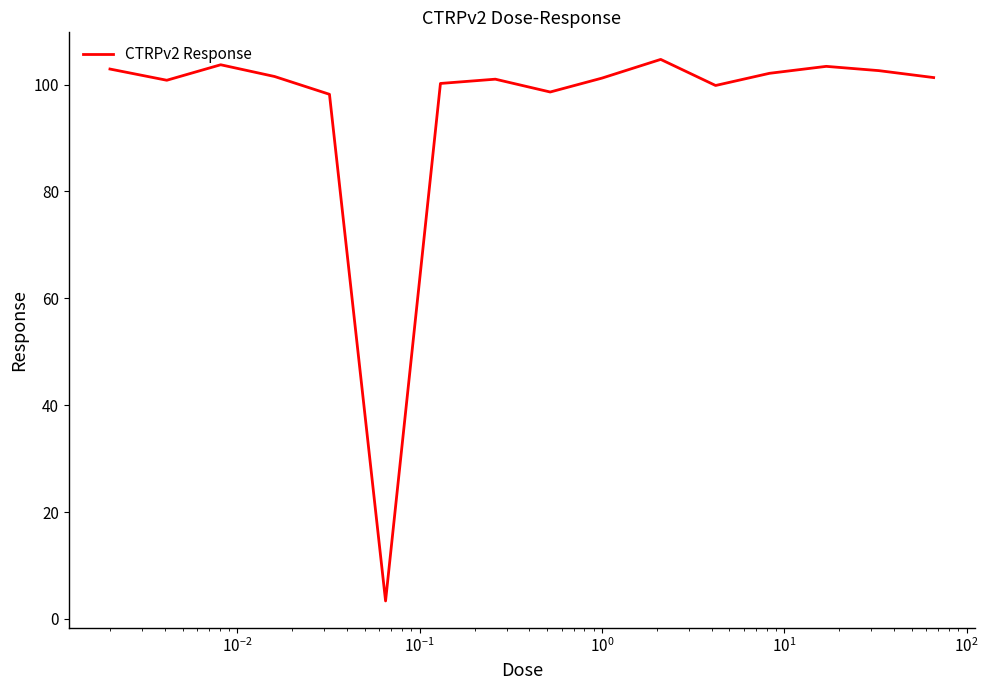

What is the difference between the maximum and minimum values?

101.3